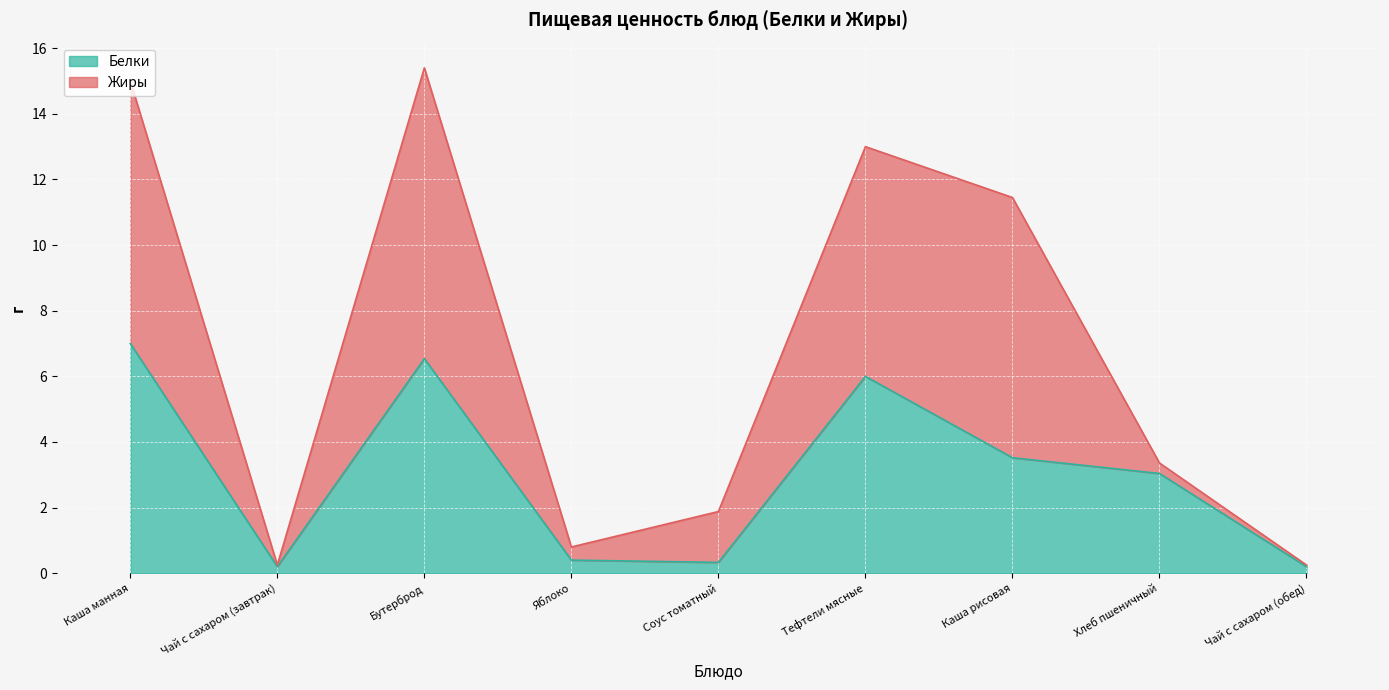

How many values are below 3?

4